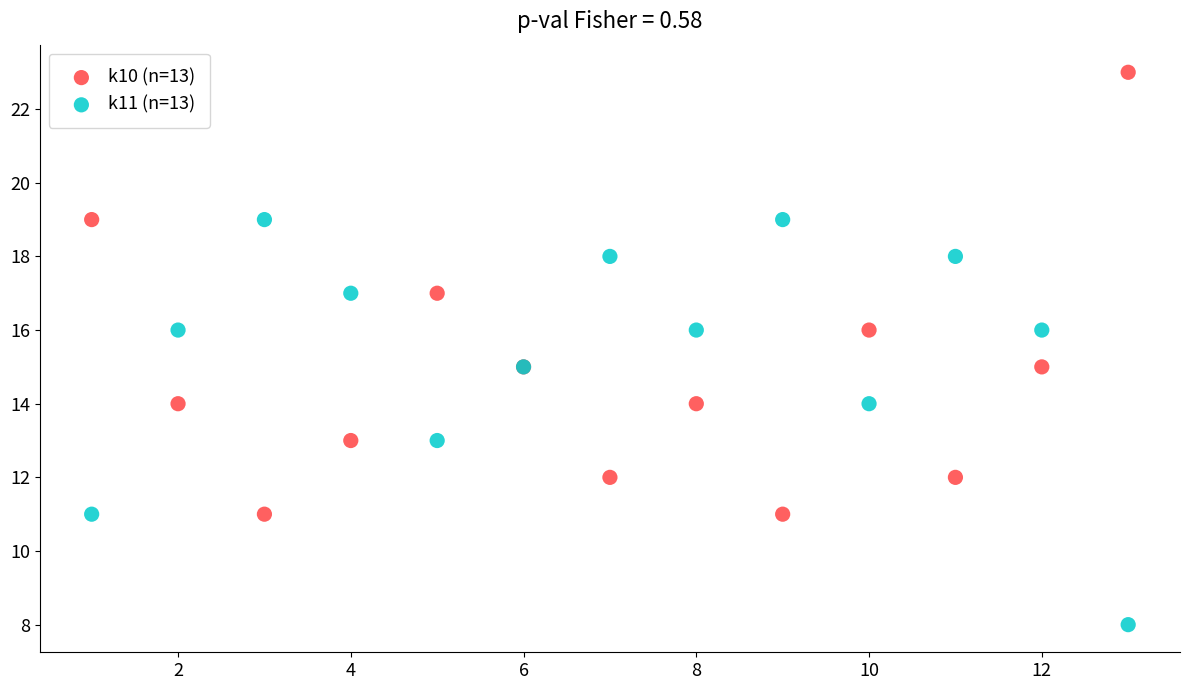

Which series reaches the maximum Y coordinate?

k10 (n=13)